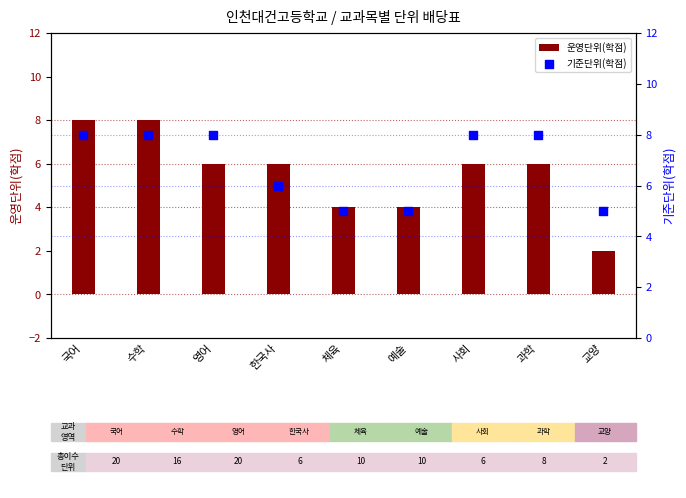

At how many categories does at least one series exceed 7?

5